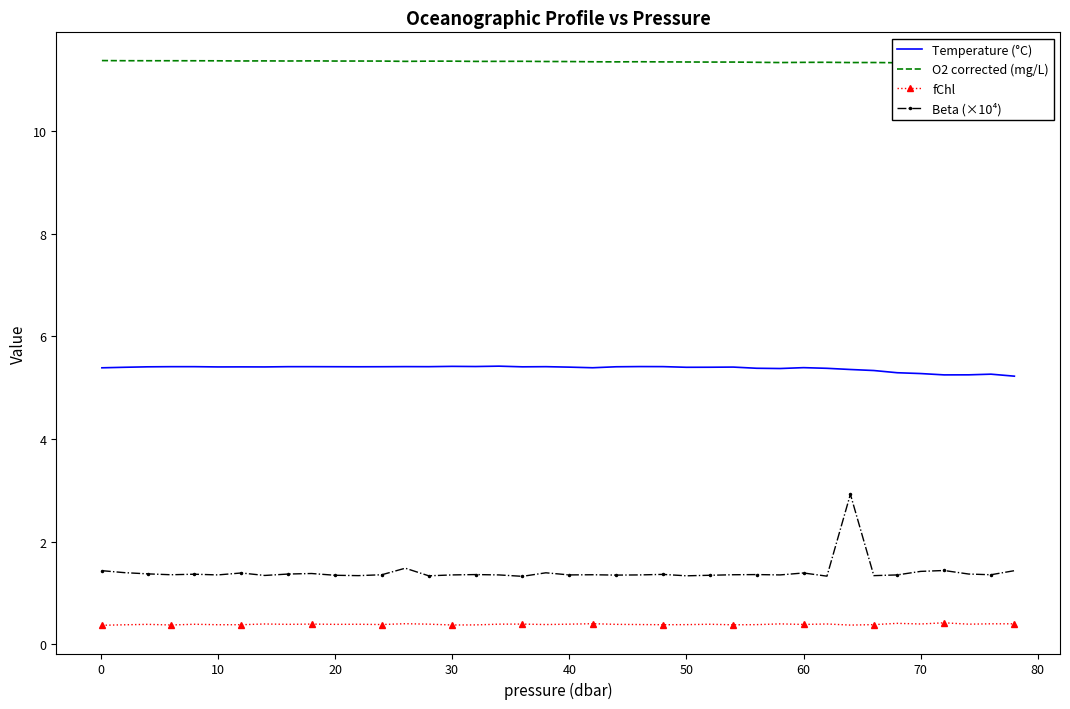

True or false: fChl and Beta (×10⁴) cross at least once.

False